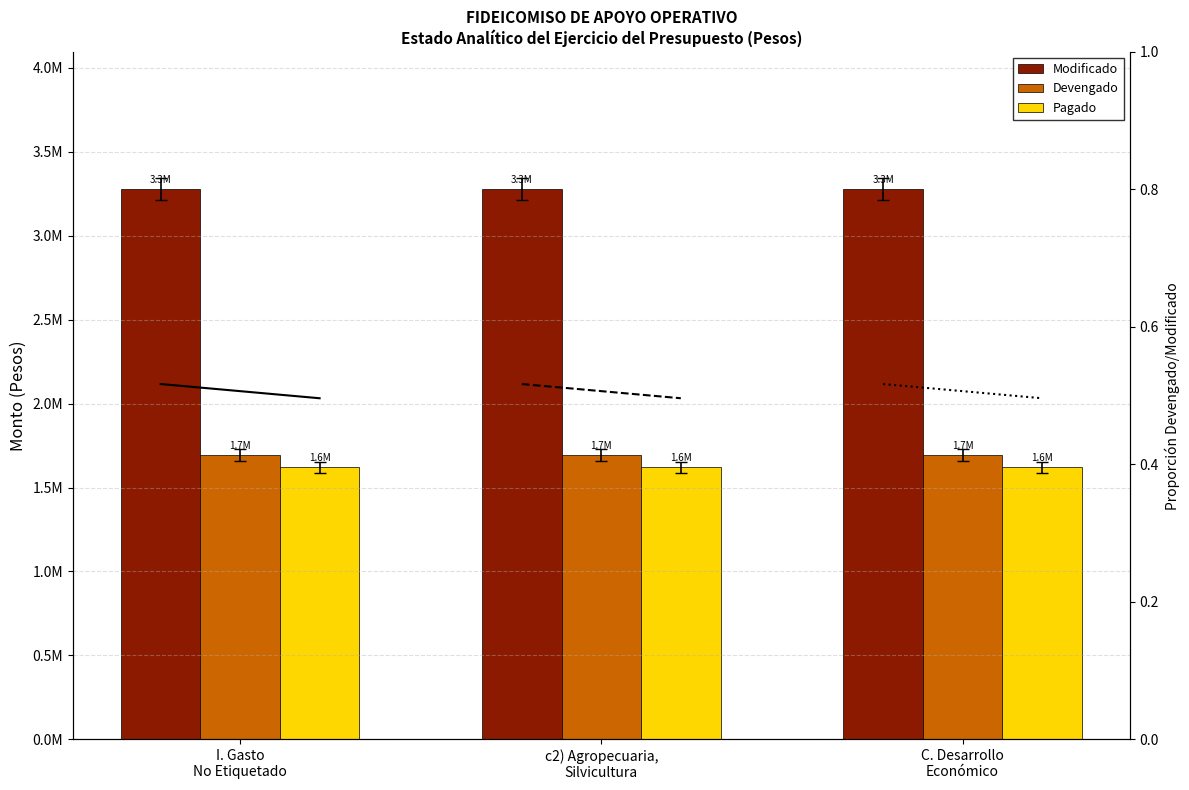

Which series changed the most between I. Gasto
No Etiquetado and c2) Agropecuaria,
Silvicultura?

Modificado